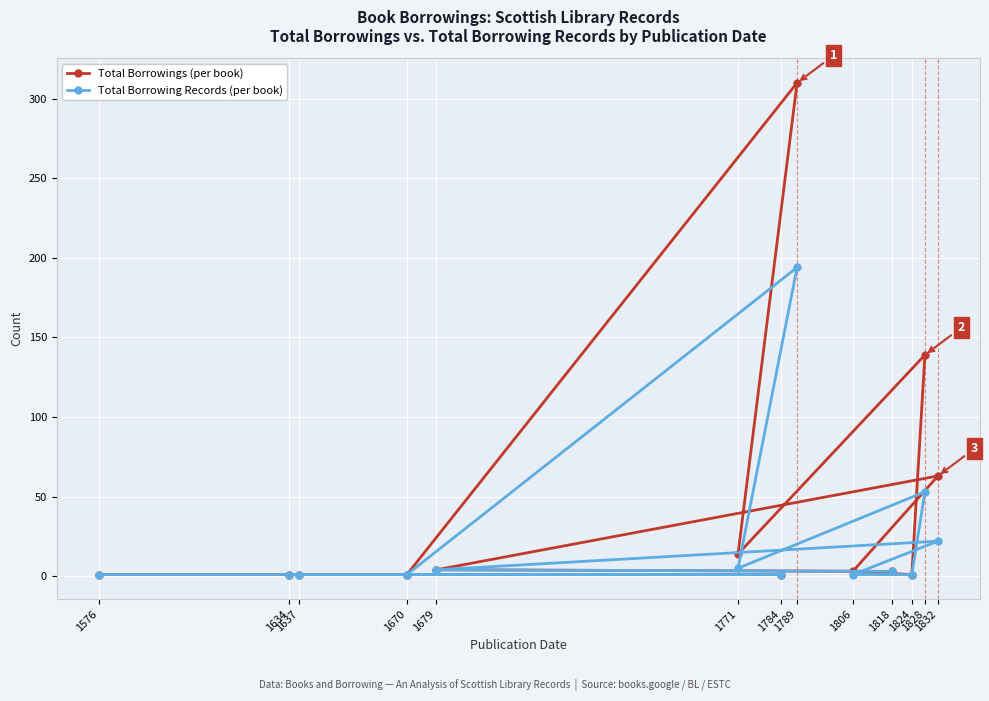

What is the difference between the maximum and minimum values in the Total Borrowing Records (per book) series?

193